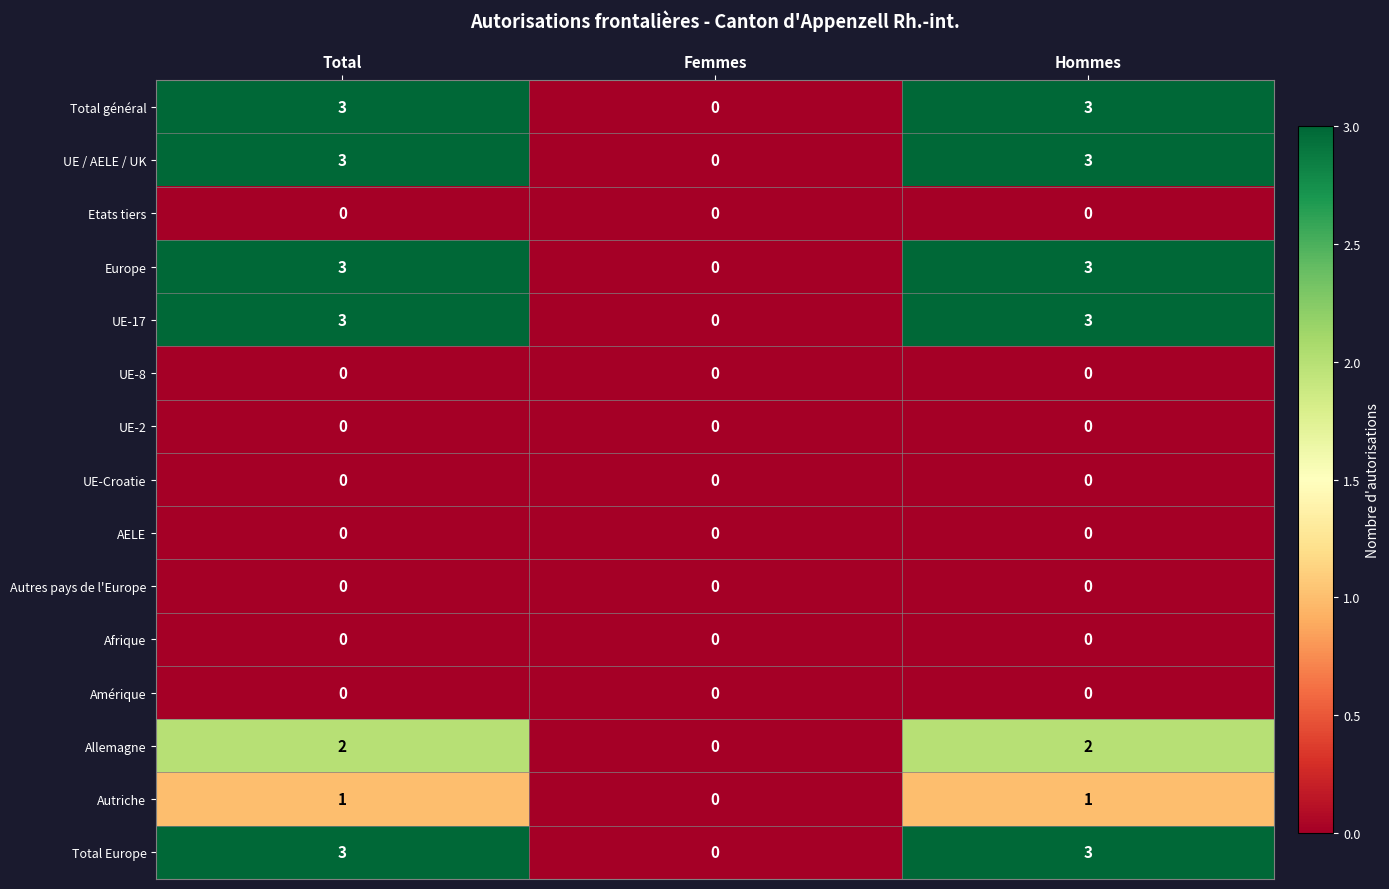

How many categories are shown in the chart?

3